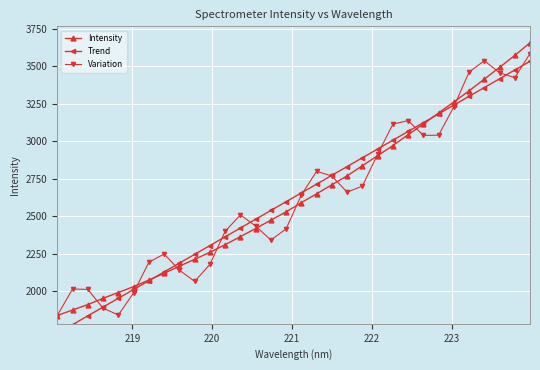

What is the maximum value for Intensity?

3656.9